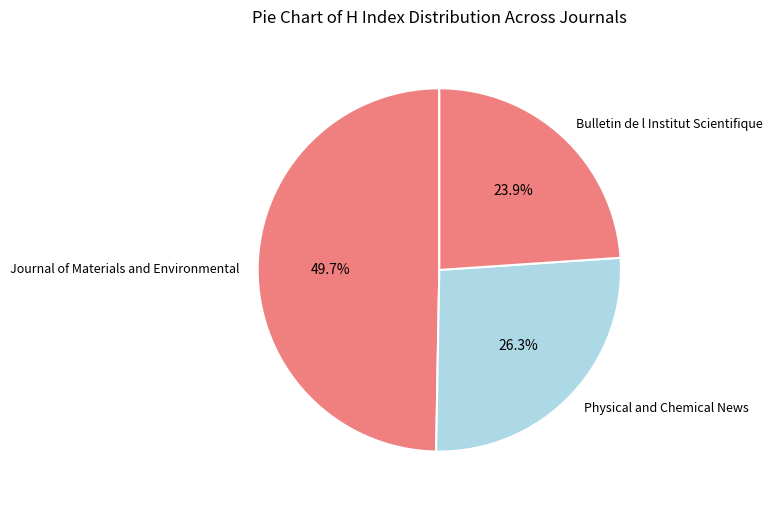

Is there any slice that represents more than half of the pie?

No